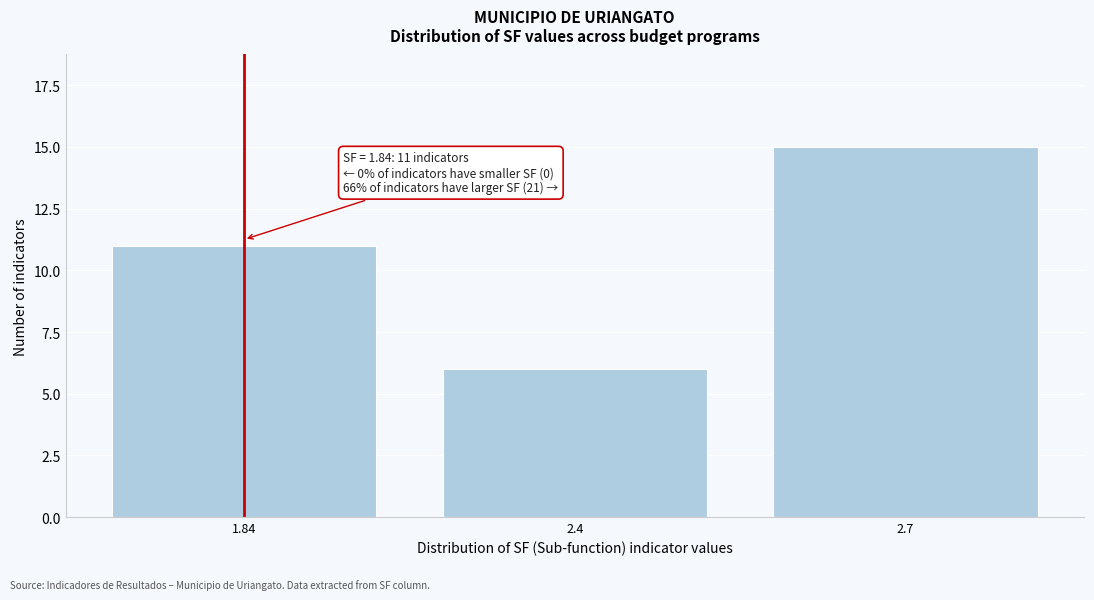

Reading left to right, what are all the values shown in this chart?

1.84=11	2.4=6	2.7=15